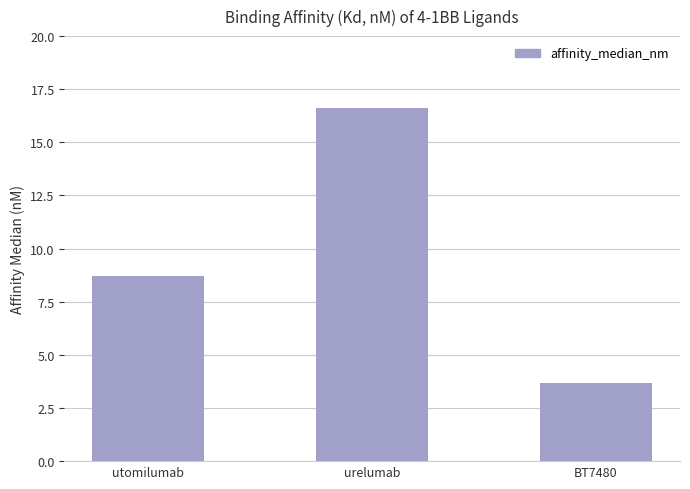

Reading right to left, extract all data points from this chart.

3.7	16.6	8.7